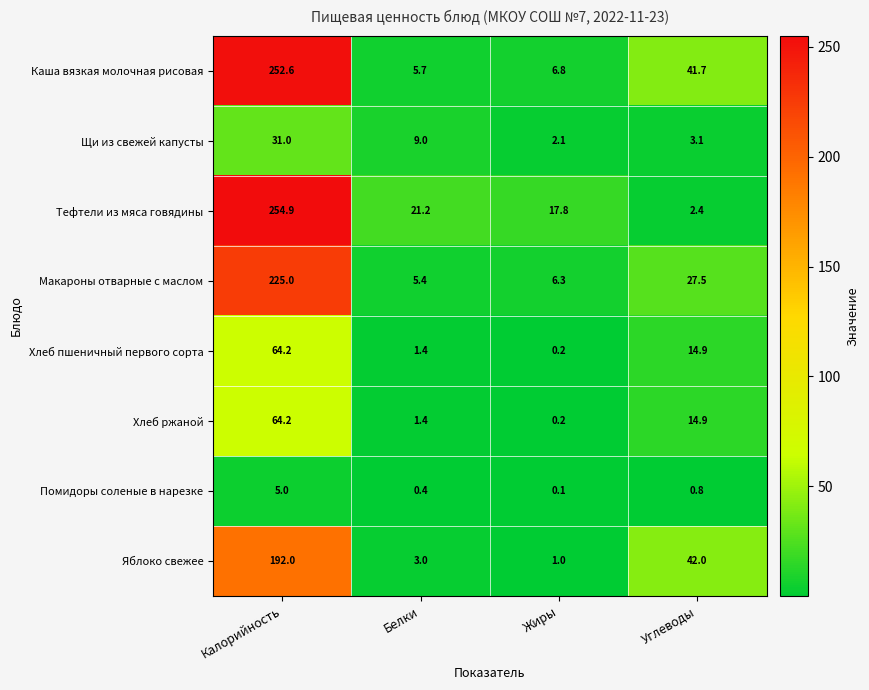

Count the number of categories in the chart.

4